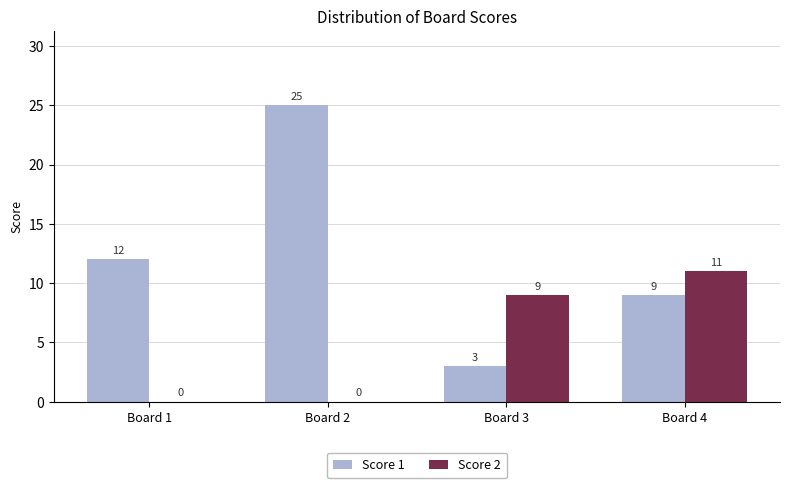

How many groups of bars are there?

4